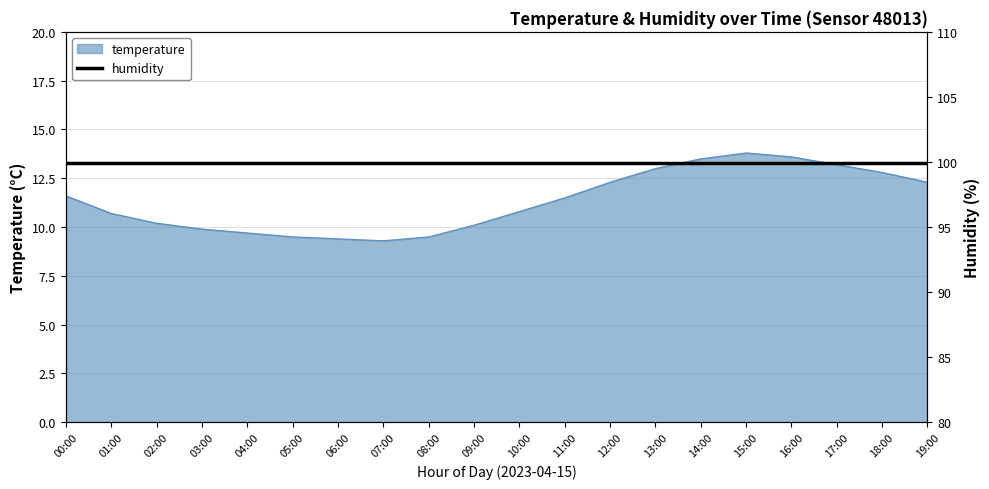

What is the difference between the maximum and minimum values?

4.5